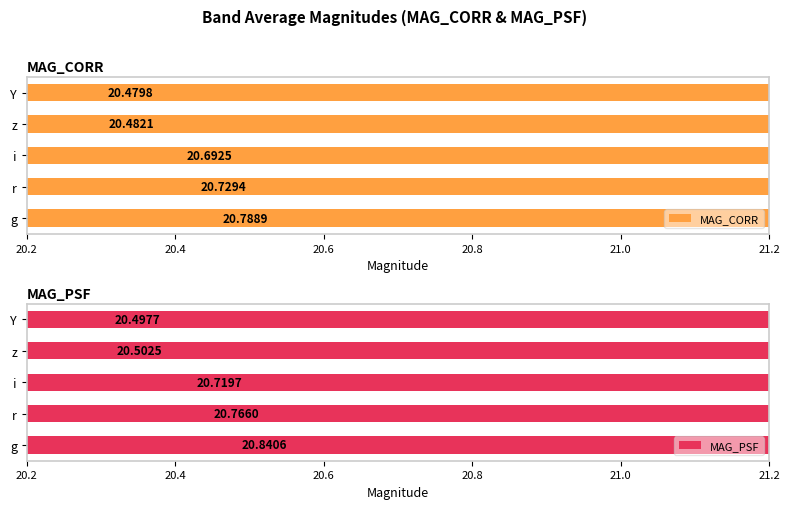

At i, list the series in order from largest to smallest.

MAG_PSF, MAG_CORR